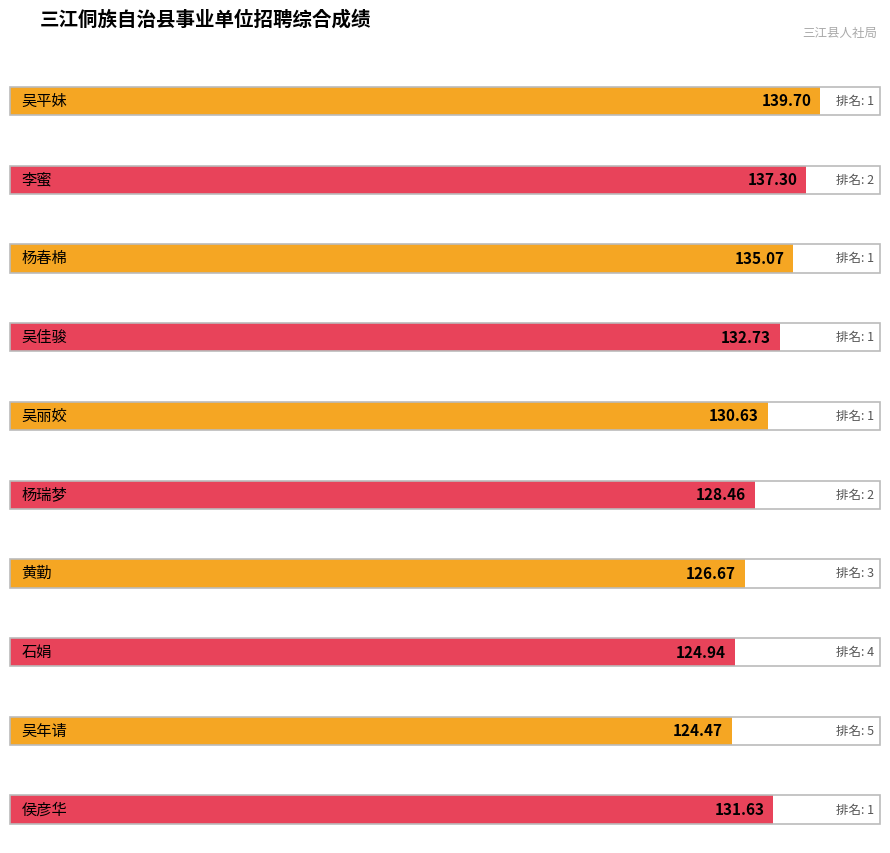

Which series has the largest total across all categories?

综合成绩